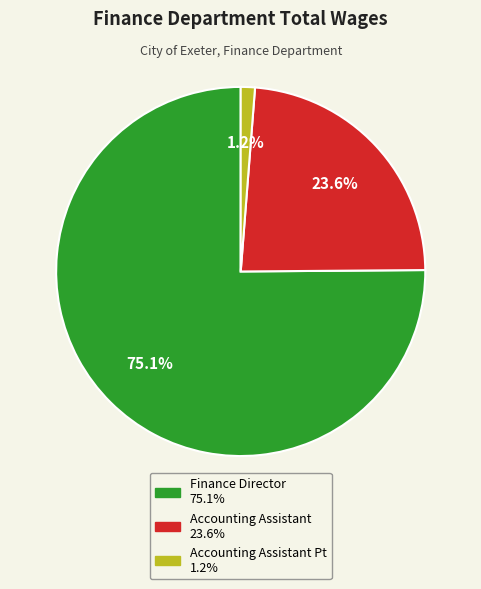

How many slices are in this pie chart?

3